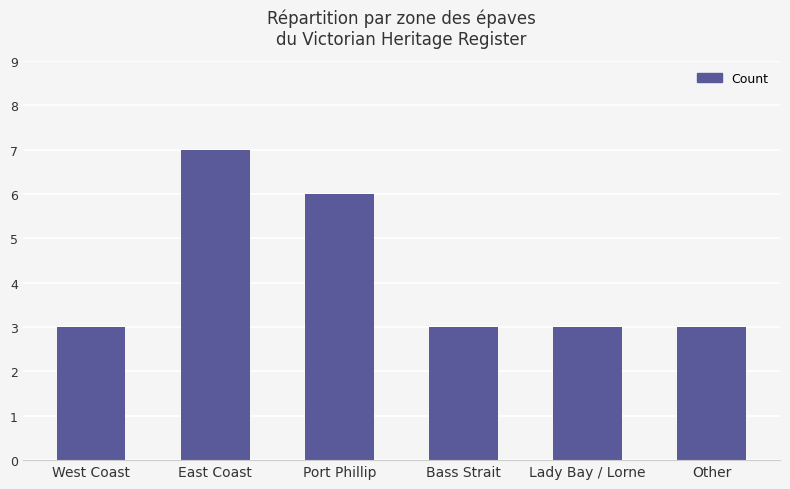

How many bars are there in total?

6